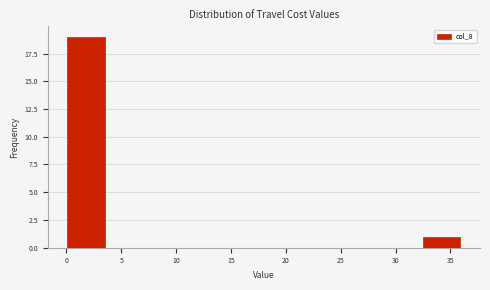

Reading left to right, list every bar in this chart as the range it spans on the x-axis followed by its height. Neither the bar edges nor the heights are printed on the chart, so give them approximately, as read against the axes.

0.0 to 3.6: 19
3.6 to 7.2: 0
7.2 to 10.8: 0
10.8 to 14.4: 0
14.4 to 18.0: 0
18.0 to 21.6: 0
21.6 to 25.2: 0
25.2 to 28.8: 0
28.8 to 32.4: 0
32.4 to 36.0: 1